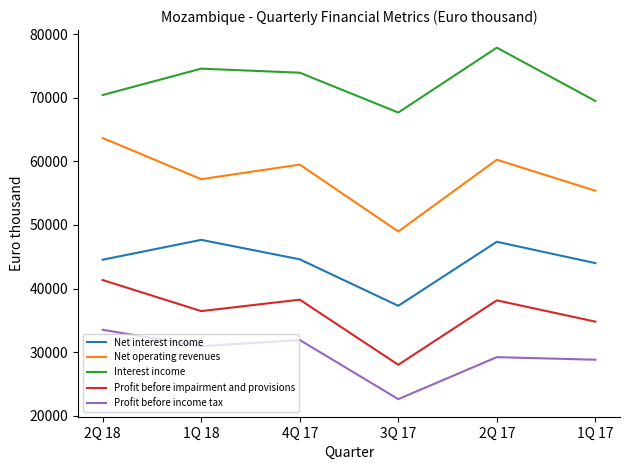

Is the value of Interest income at 1Q 18 greater than the value of Profit before impairment and provisions at 2Q 17?

Yes